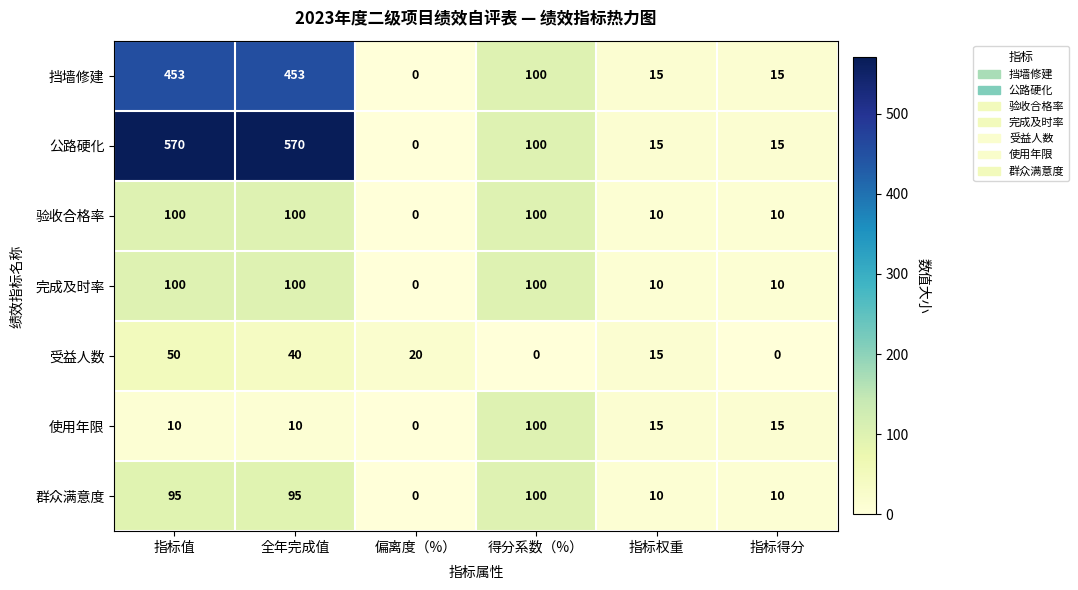

Count the 完成及时率 values in the range 10 to 100.

5